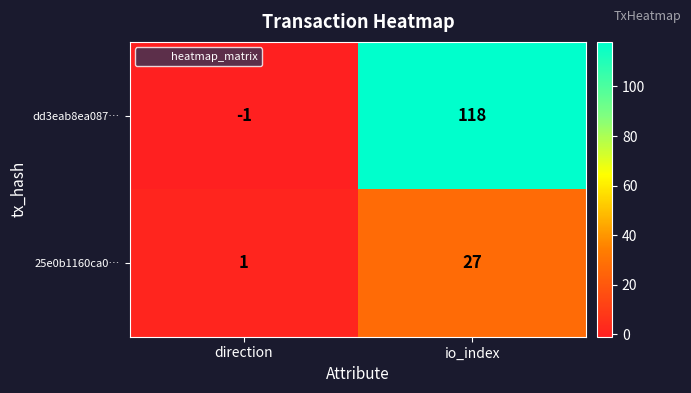

At which label is dd3eab8ea087… closest to 58?

direction